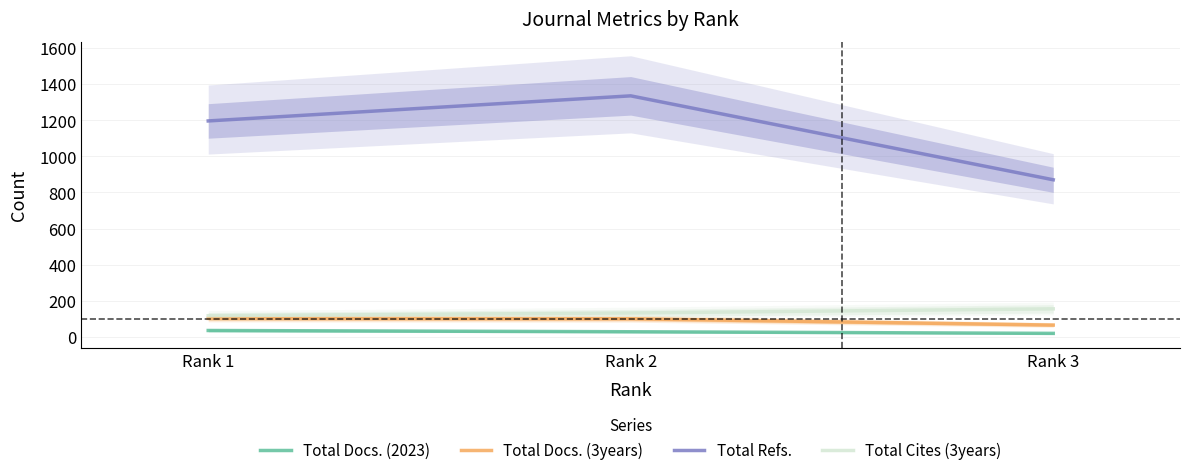

Rank the series at Rank 1 from highest to lowest value.

Total Refs., Total Cites (3years), Total Docs. (3years), Total Docs. (2023)